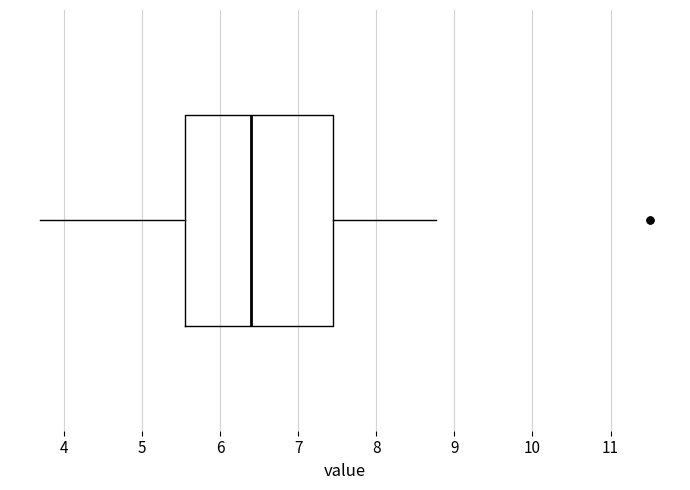

Where does the left whisker of the box end on the x-axis? The values are not printed on the chart, so give them approximately, as read against the axis.

3.7